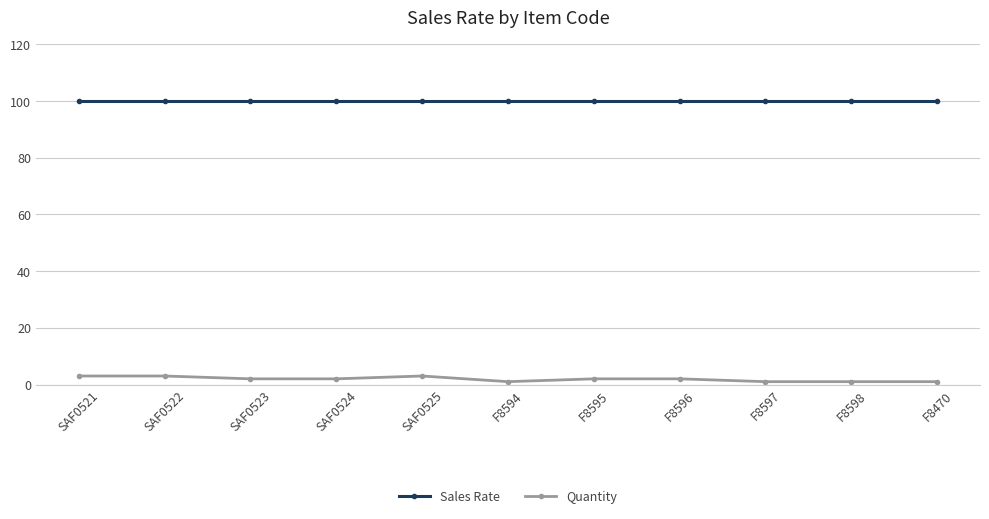

What is the greatest value displayed?

100